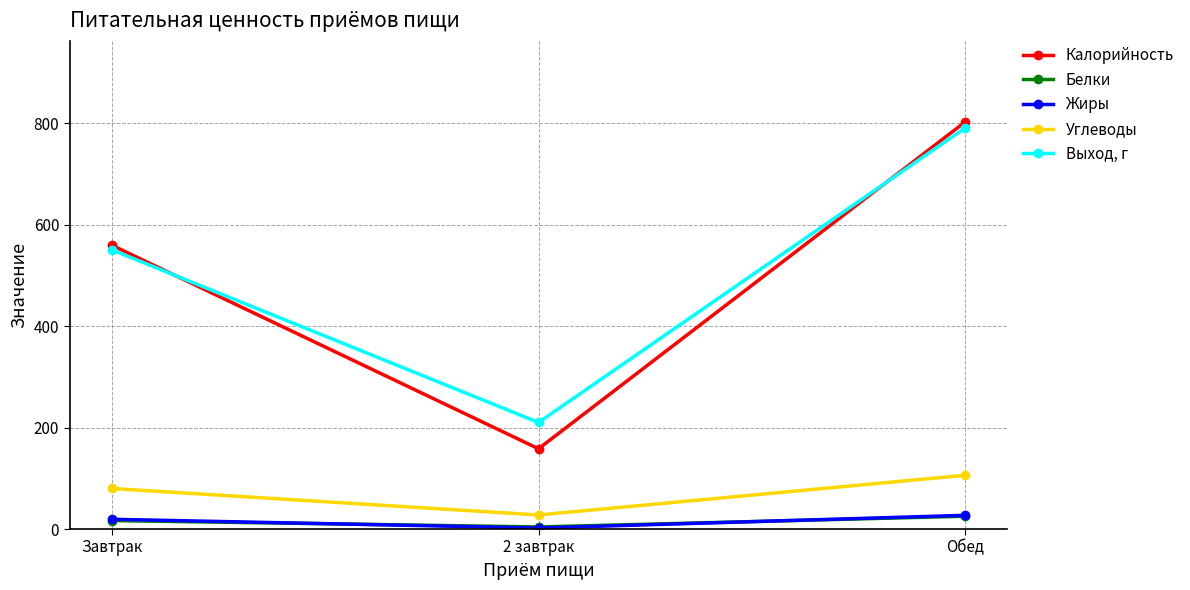

The value of Калорийность at Обед is 463.1. True or false?

False